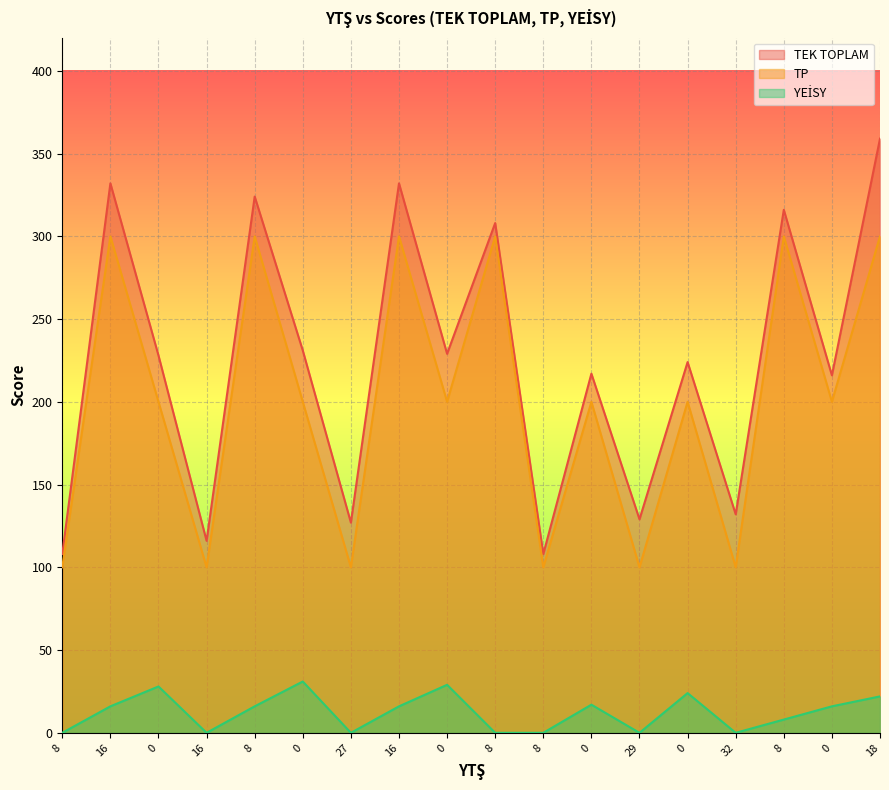

True or false: TEK TOPLAM has a value of 130 at 16.

False